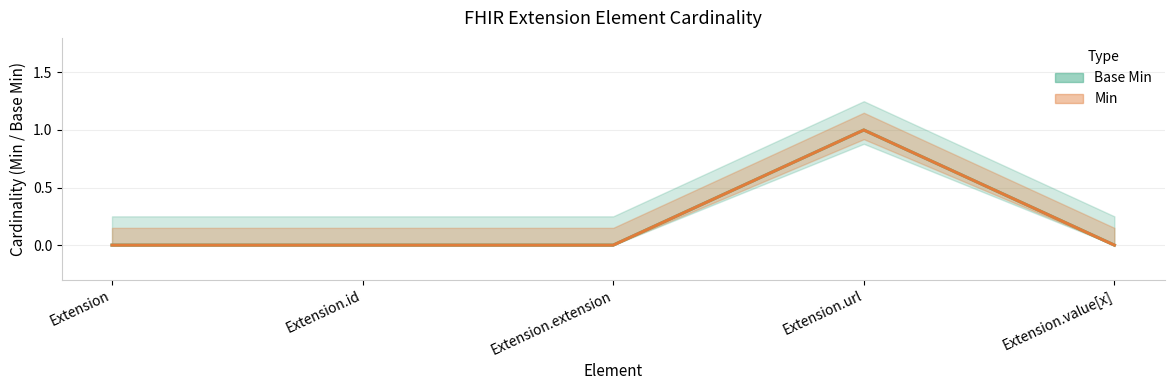

Which series has the widest spread of values?

Min